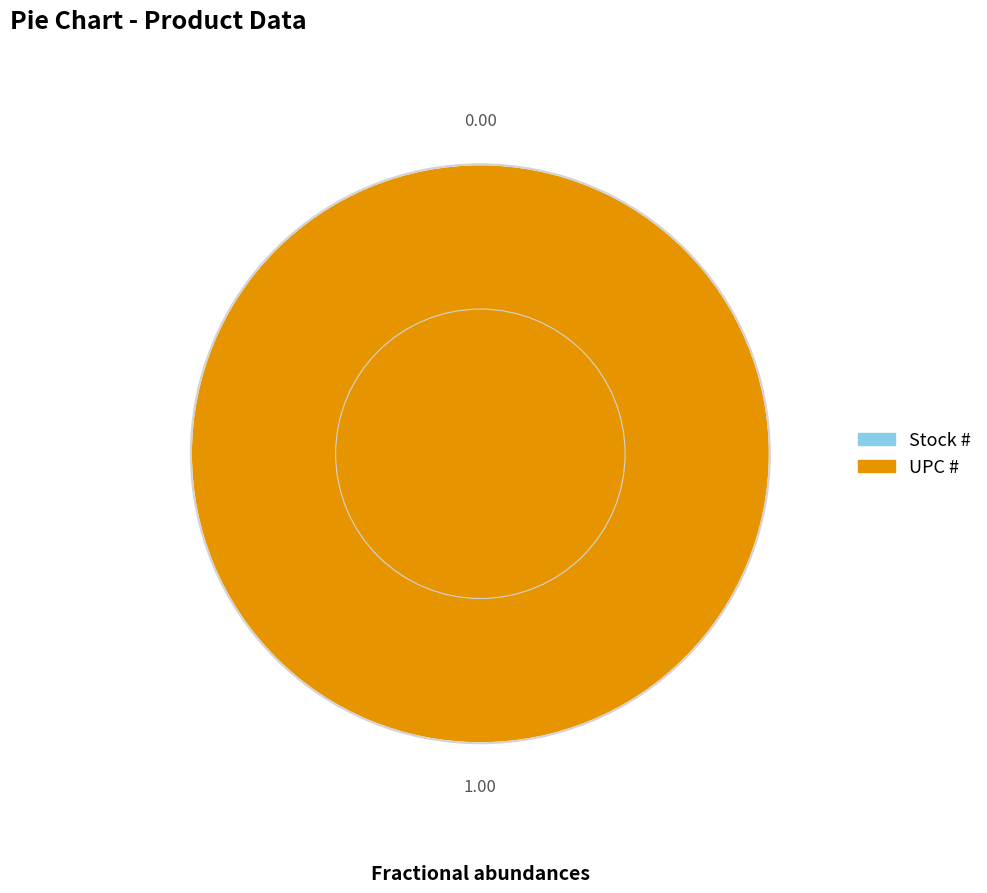

What is the change in value from Stock # to UPC #?

+751338182849